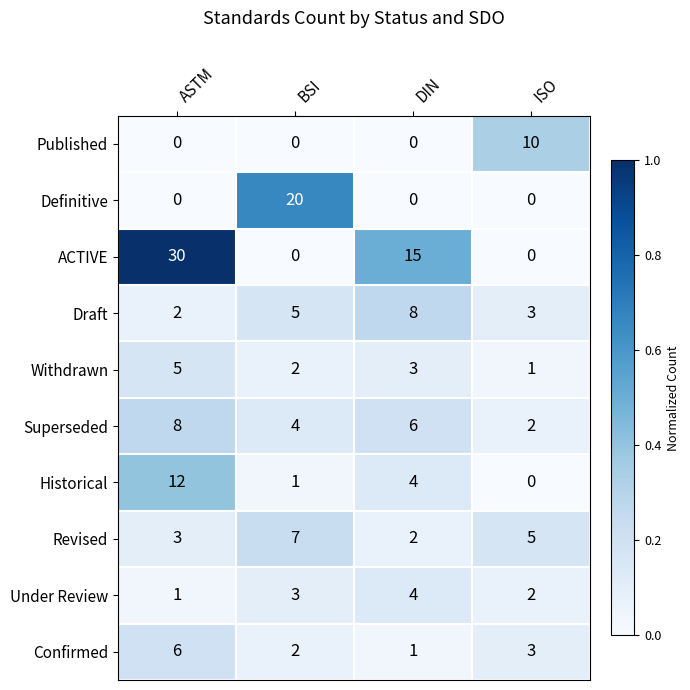

Which category has the highest value in the ACTIVE series?

ASTM